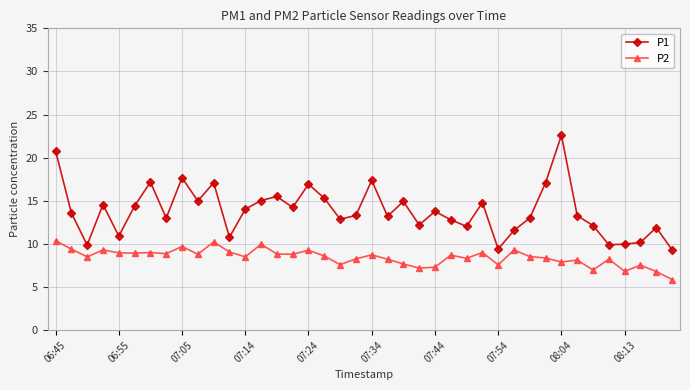

How many data points does each series have?

40